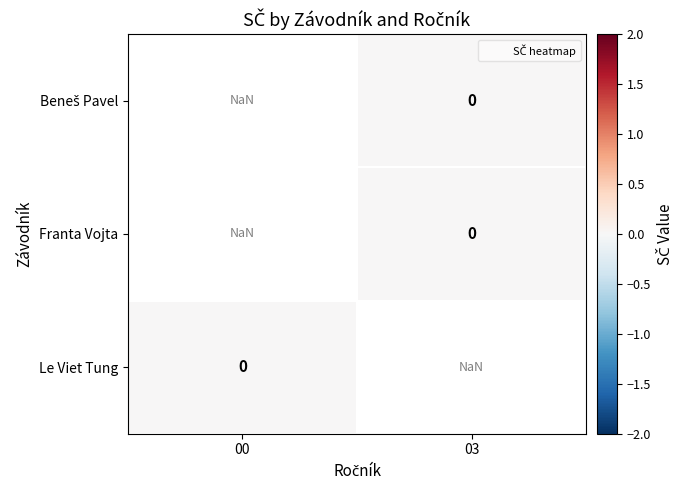

How many data points does each series have?

2